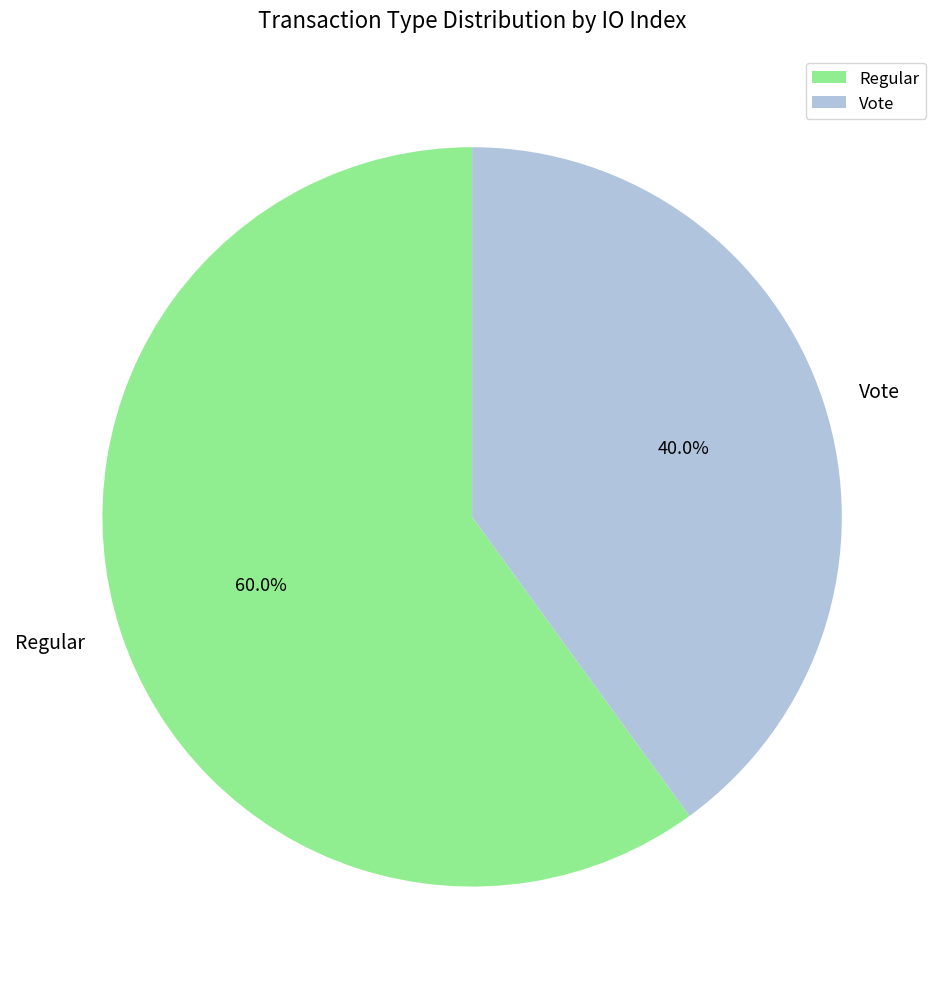

Do Regular and Vote together represent more than half of the pie?

Yes